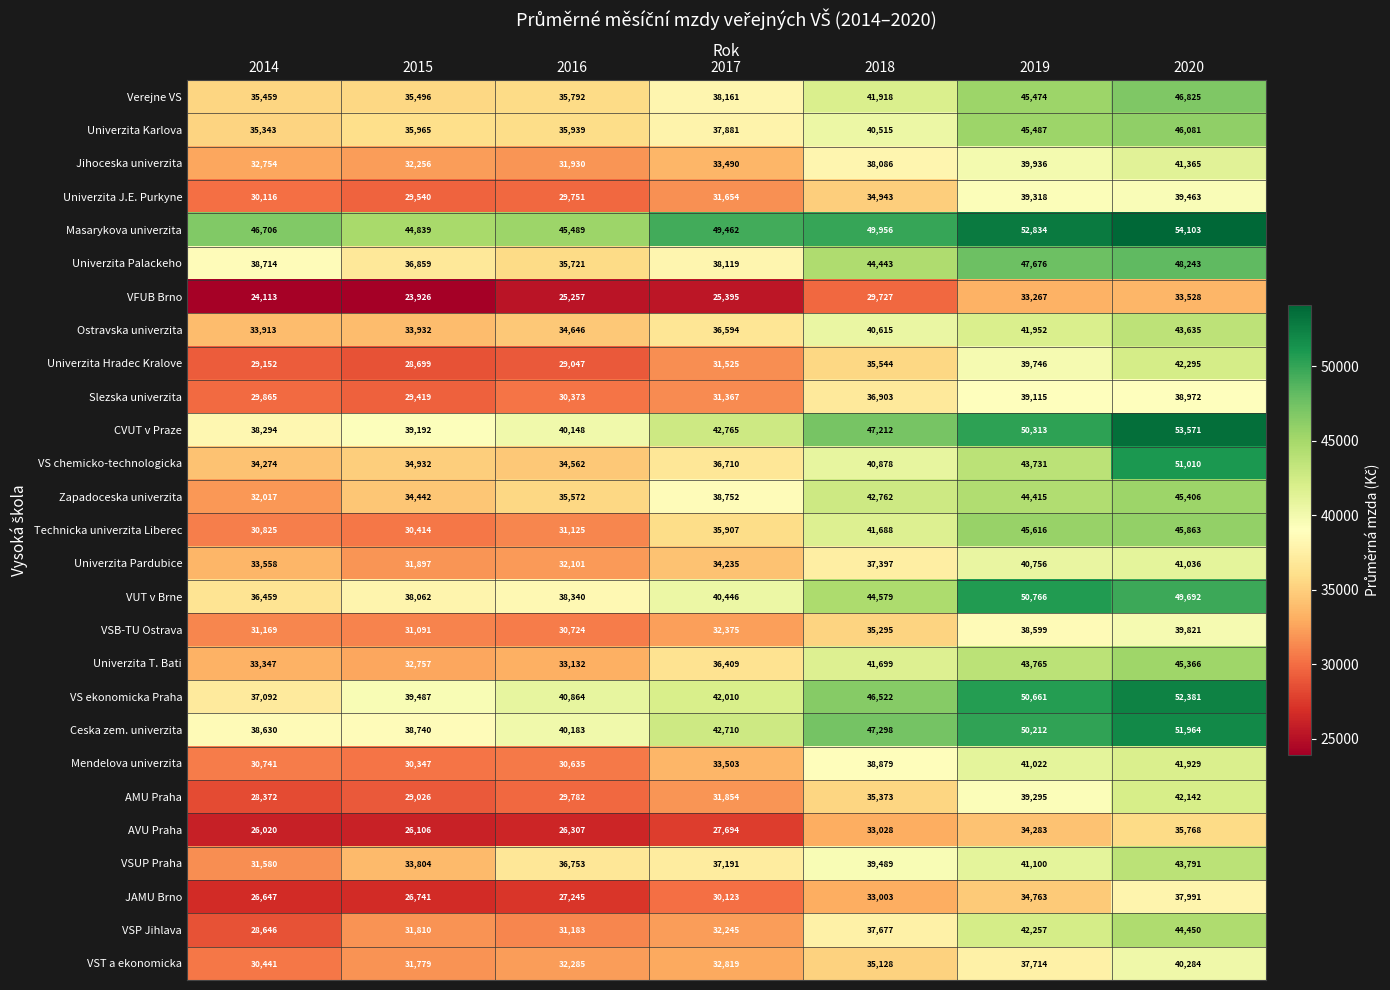

How many distinct data groups are displayed?

27